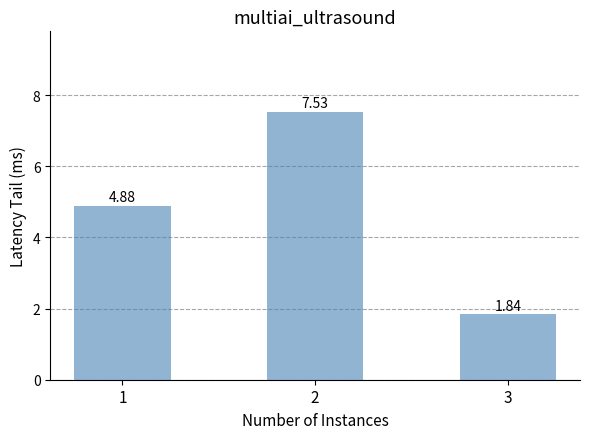

Are the bars grouped side by side (vs. stacked)?

No